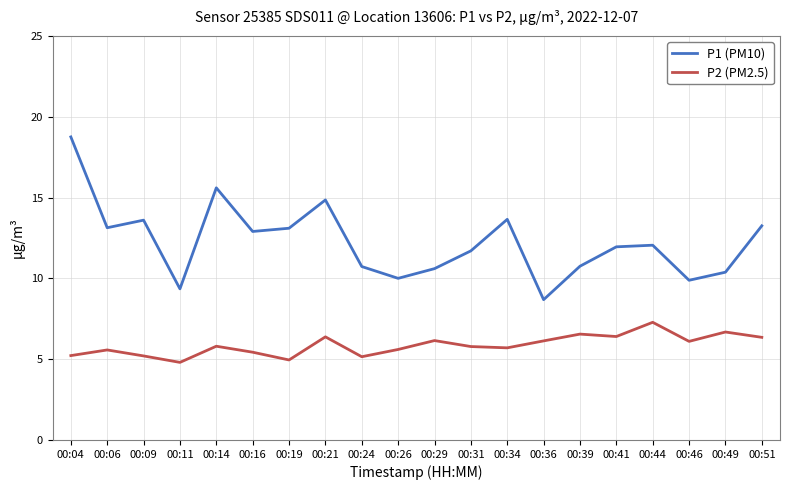

At which label does P2 (PM2.5) first exceed 5?

00:04